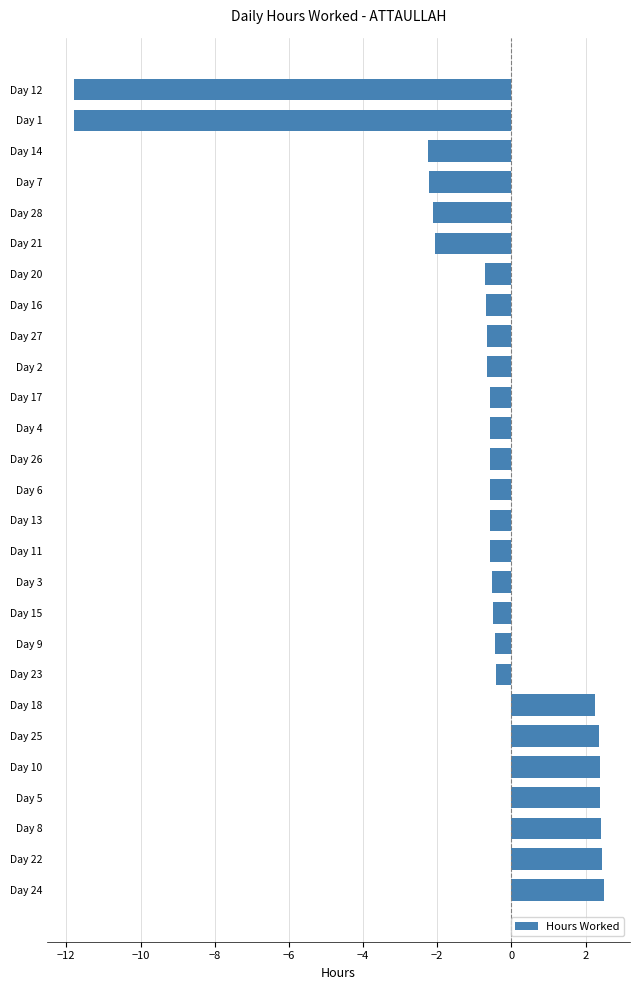

What is the maximum value shown in the chart?

2.5